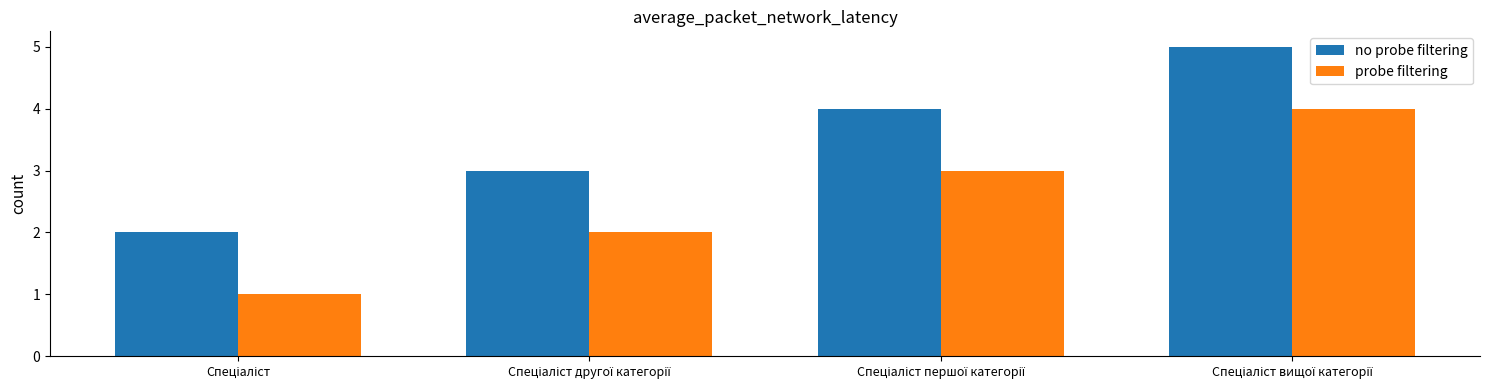

List the series in order of their peak value, lowest first.

probe filtering, no probe filtering